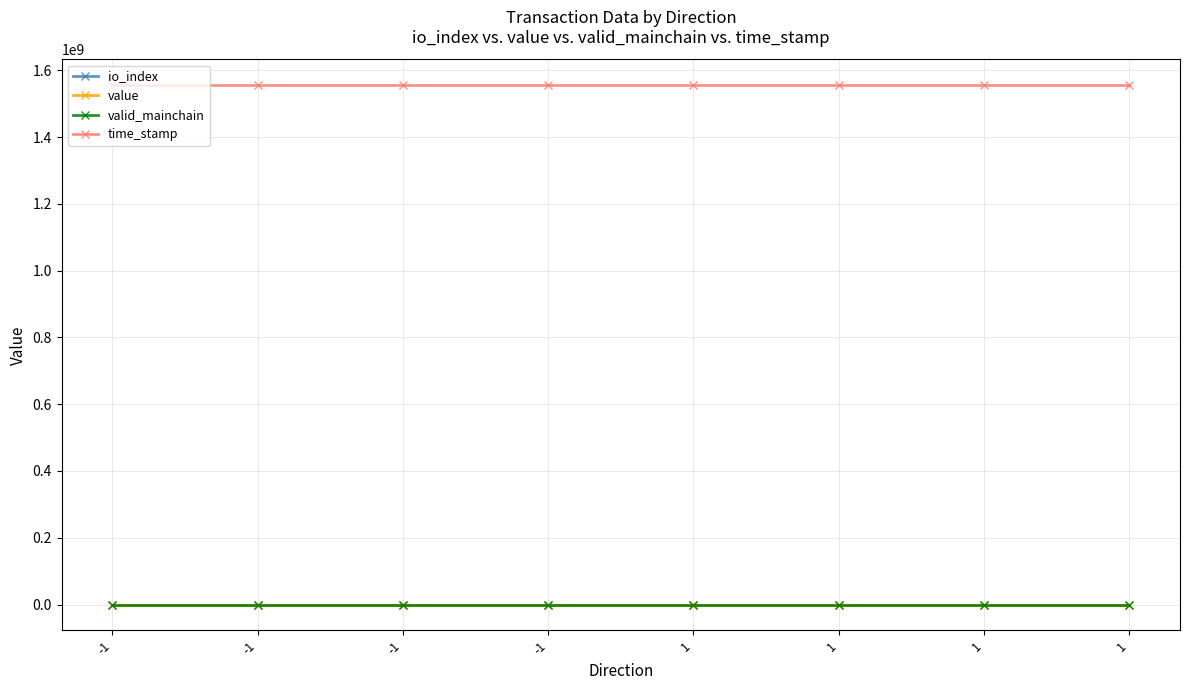

Count the number of data series in this chart.

4